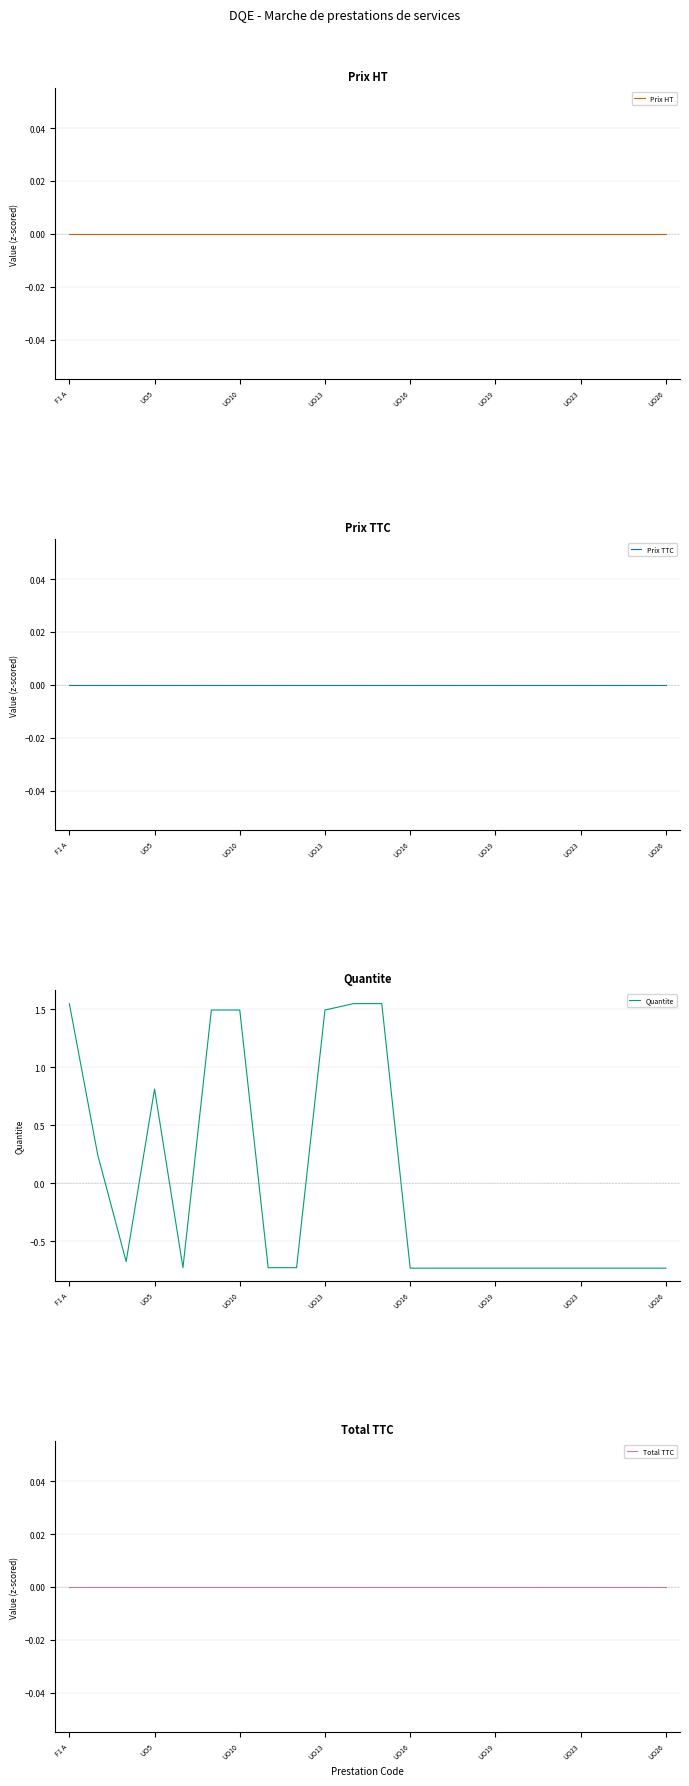

At which category does the chart reach its minimum across all series?

12